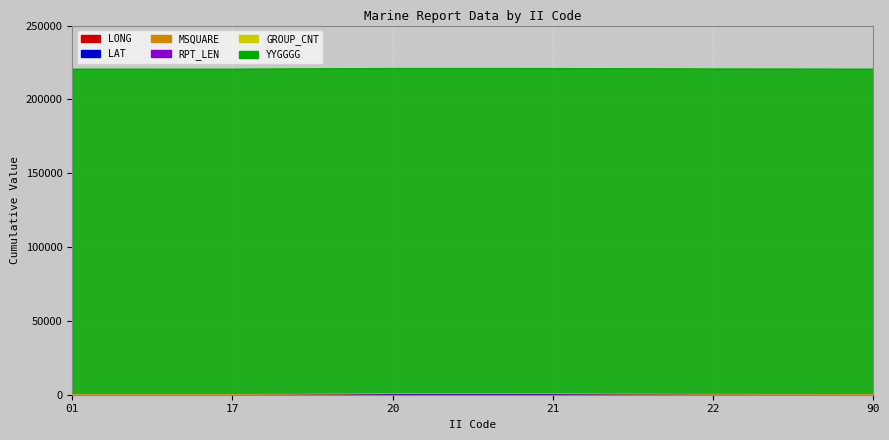

How many data points in YYGGGG are above 220300?

2